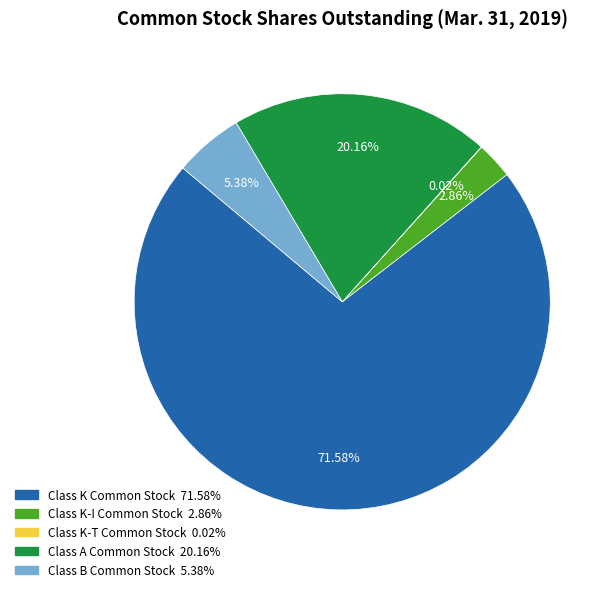

Which has a higher value, Class K Common Stock or Class A Common Stock?

Class K Common Stock